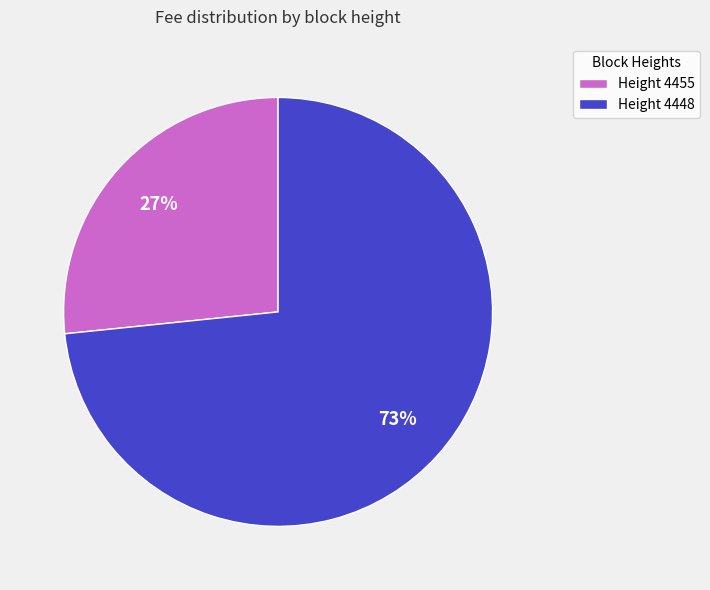

How many slices are in this pie chart?

2